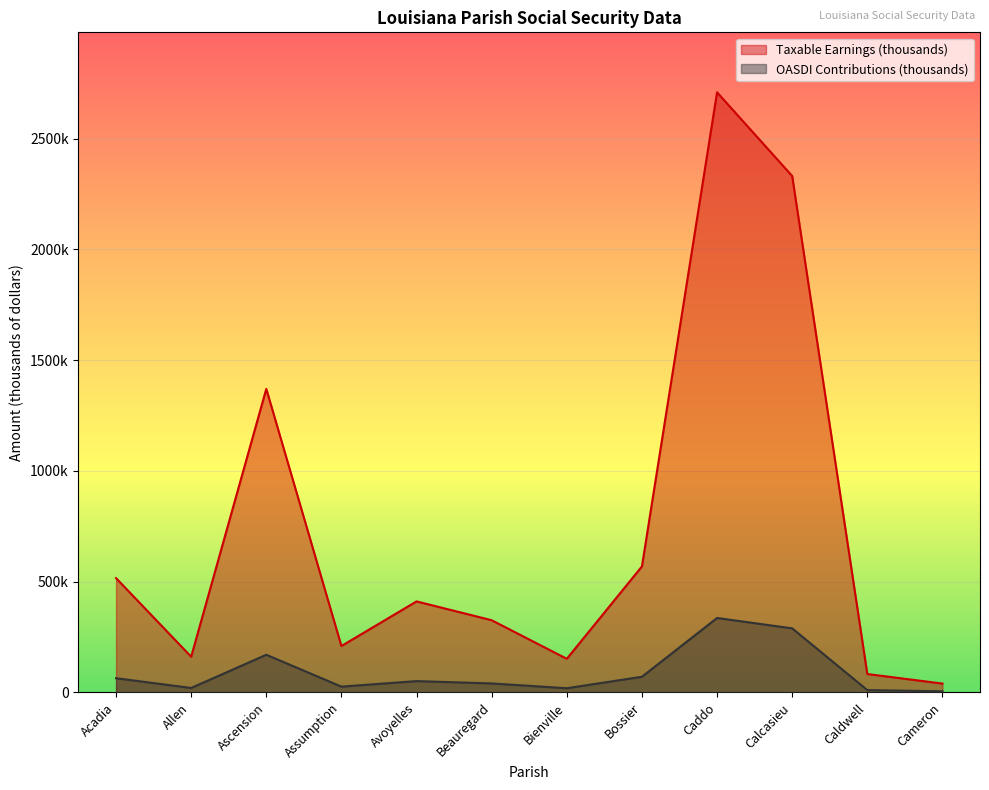

Does the chart display data point markers on the line(s)?

No